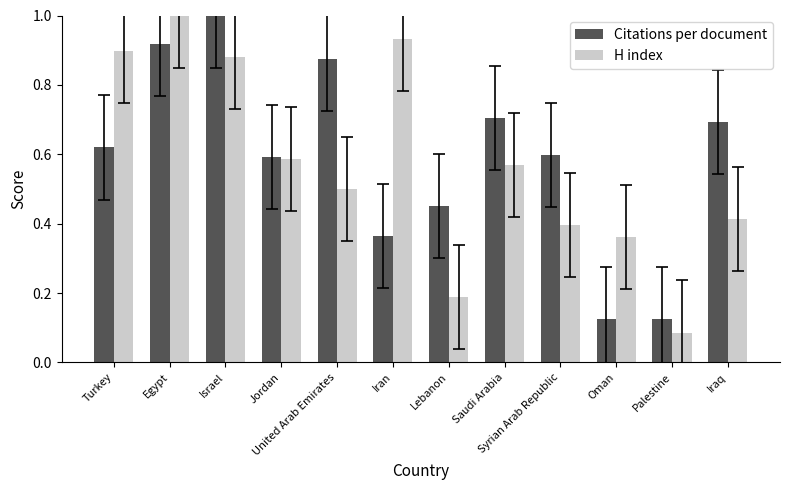

Which series has the largest total across all categories?

Citations per document